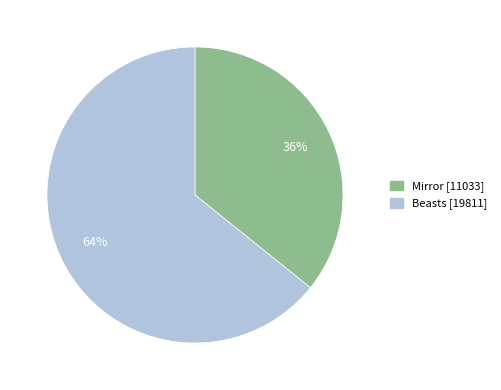

To the nearest percent, what portion does Mirror represent?

36%